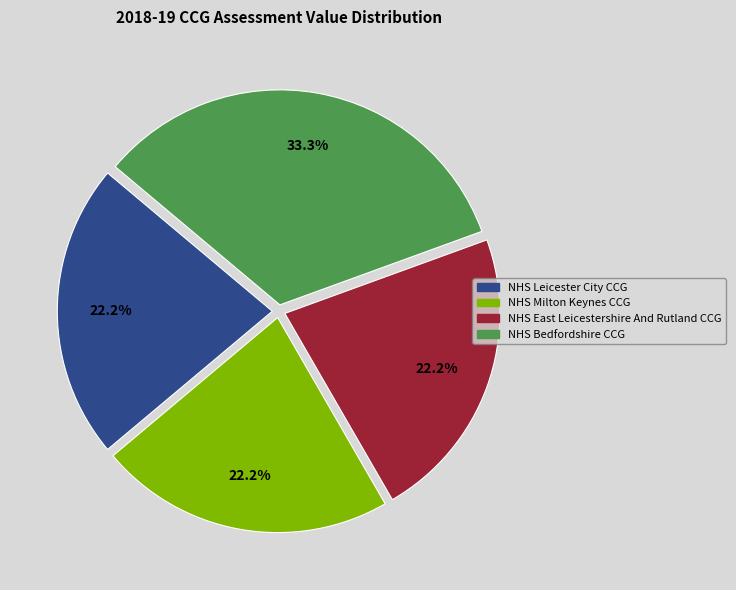

Is it true that NHS Leicester City CCG is 10% of the pie?

False